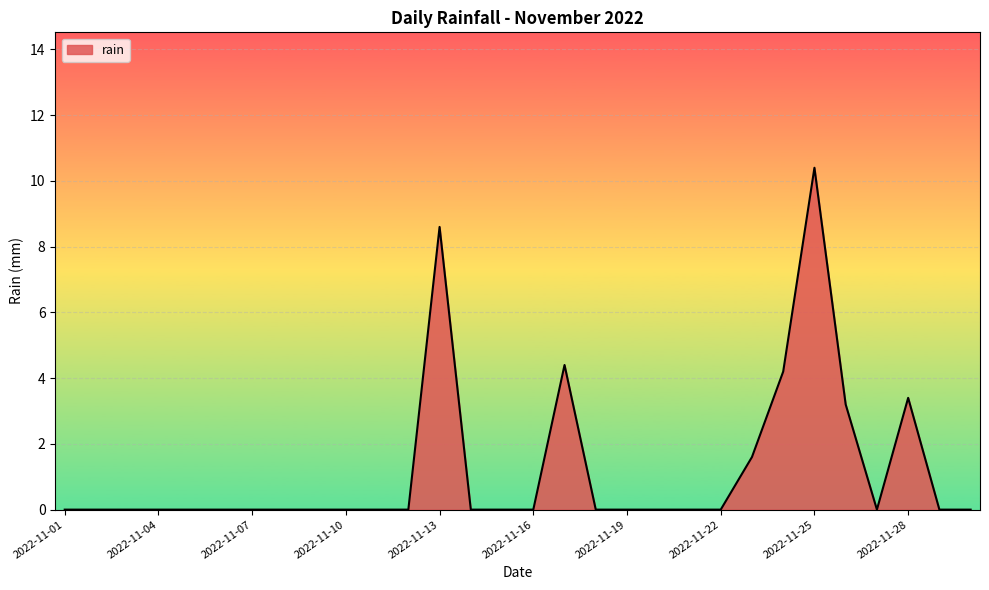

What is the greatest value displayed?

10.4